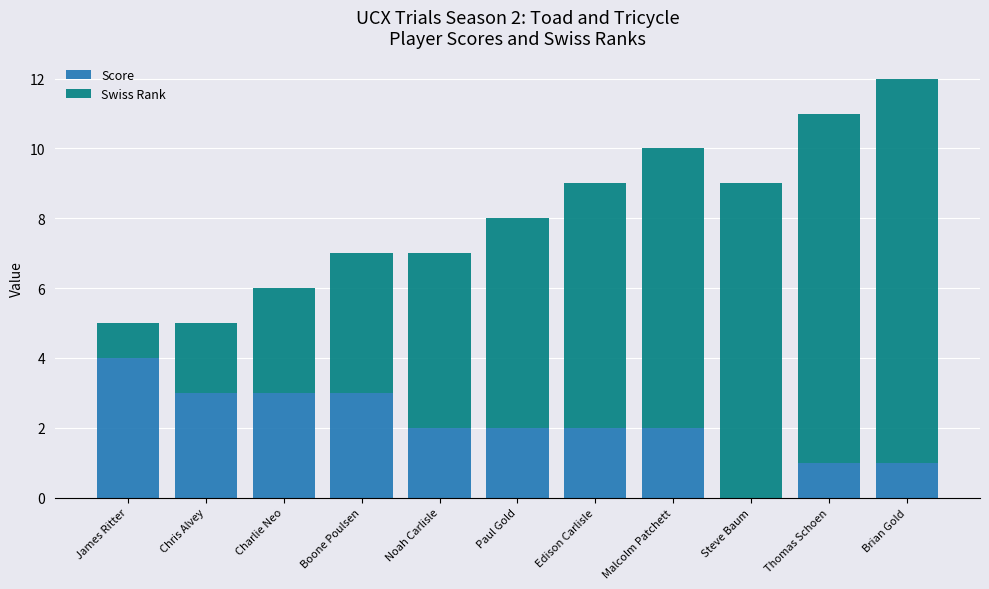

The value of Score at Charlie Neo is 3. True or false?

True